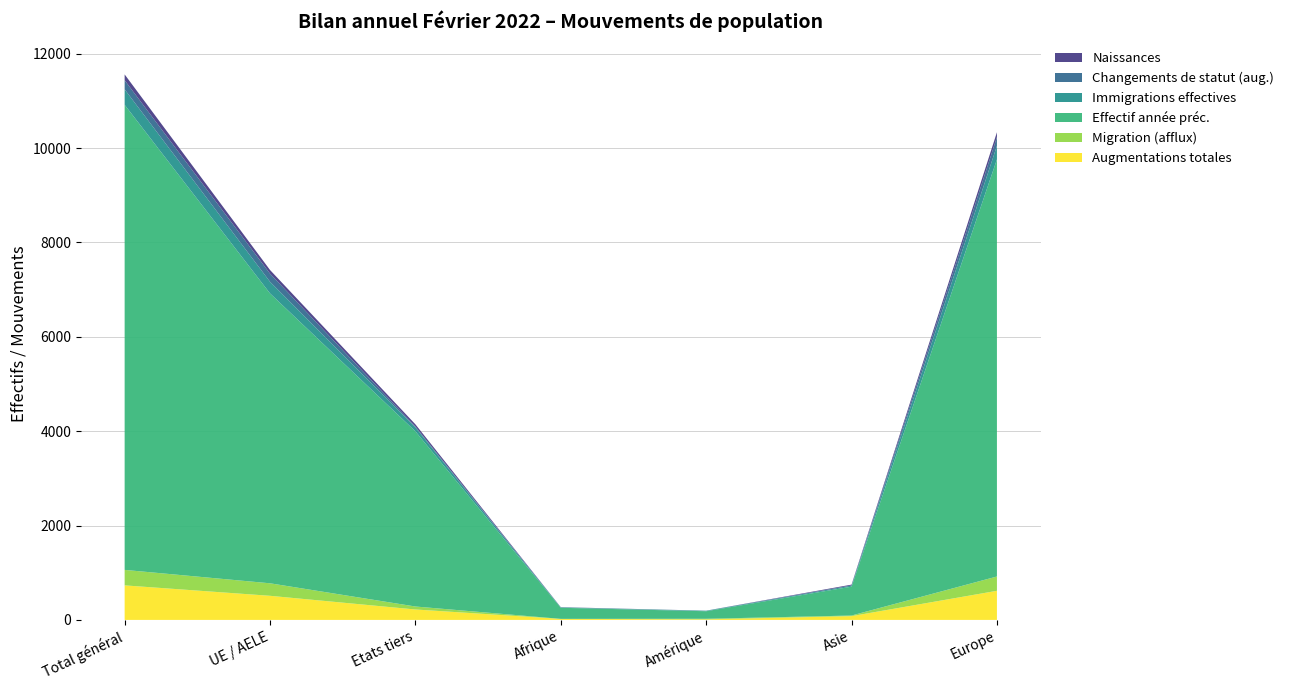

Reading left to right, list all the values displayed in this chart.

Augmentations totales: Total général=732	UE / AELE=511	Etats tiers=221	Afrique=22	Amérique=12	Asie=80	Europe=617
Migration (afflux): Total général=328	UE / AELE=265	Etats tiers=63	Afrique=0	Amérique=12	Asie=13	Europe=303
Effectif année préc.: Total général=9857	UE / AELE=6144	Etats tiers=3713	Afrique=235	Amérique=160	Asie=612	Europe=8841
Immigrations effectives: Total général=328	UE / AELE=246	Etats tiers=82	Afrique=9	Amérique=9	Asie=23	Europe=286
Changements de statut (aug.): Total général=193	UE / AELE=173	Etats tiers=20	Afrique=1	Amérique=3	Asie=3	Europe=186
Naissances: Total général=123	UE / AELE=77	Etats tiers=46	Afrique=3	Amérique=0	Asie=17	Europe=103